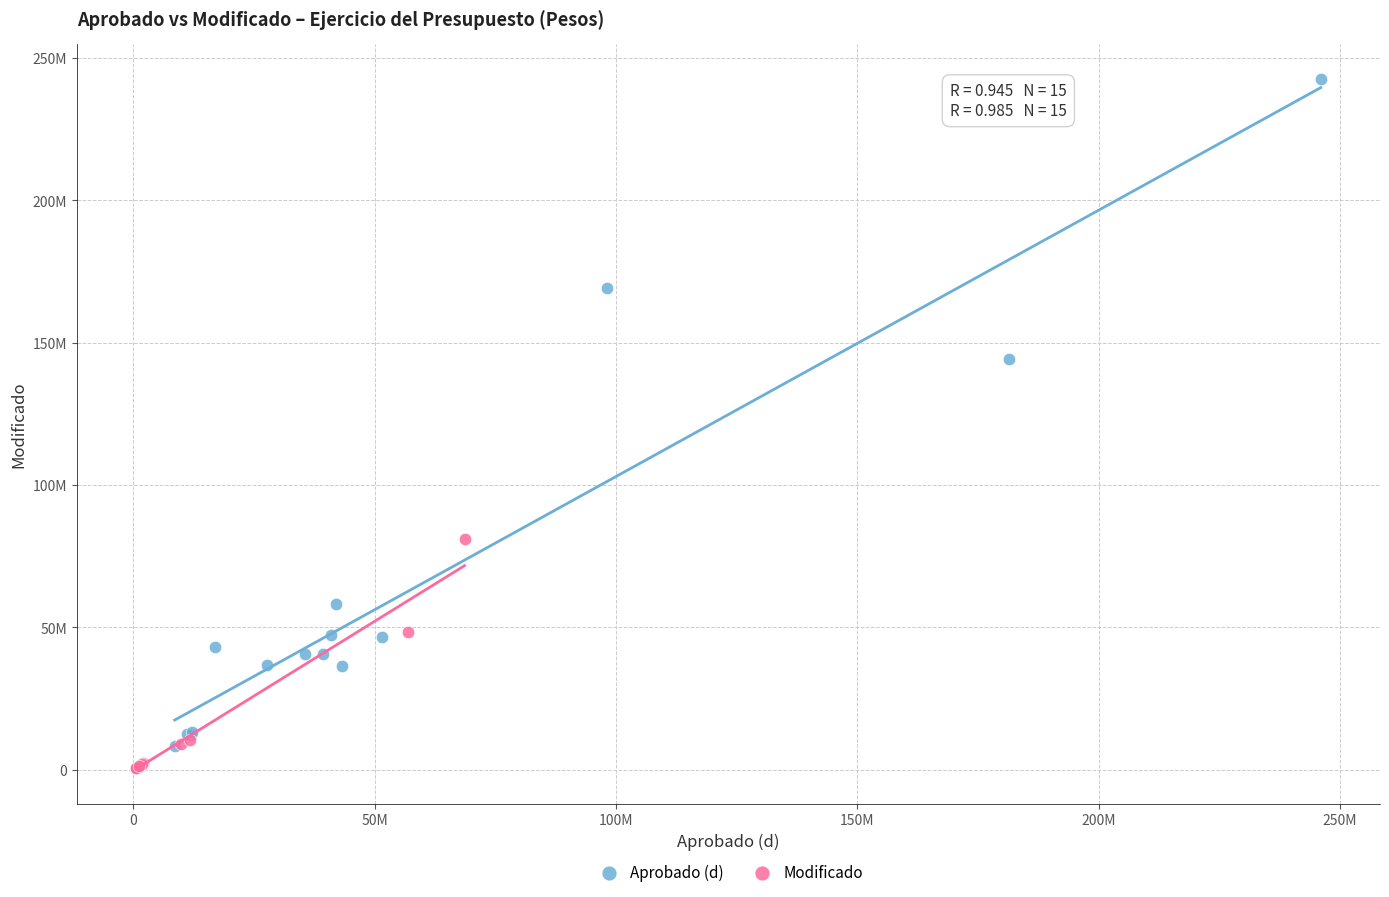

Which series contains the highest Y value?

Aprobado (d)